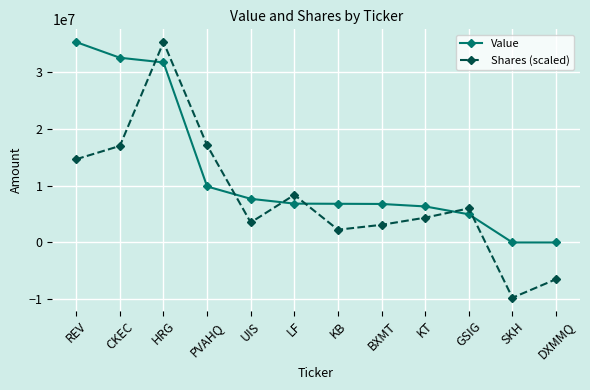

How many categories are shown in the chart?

12